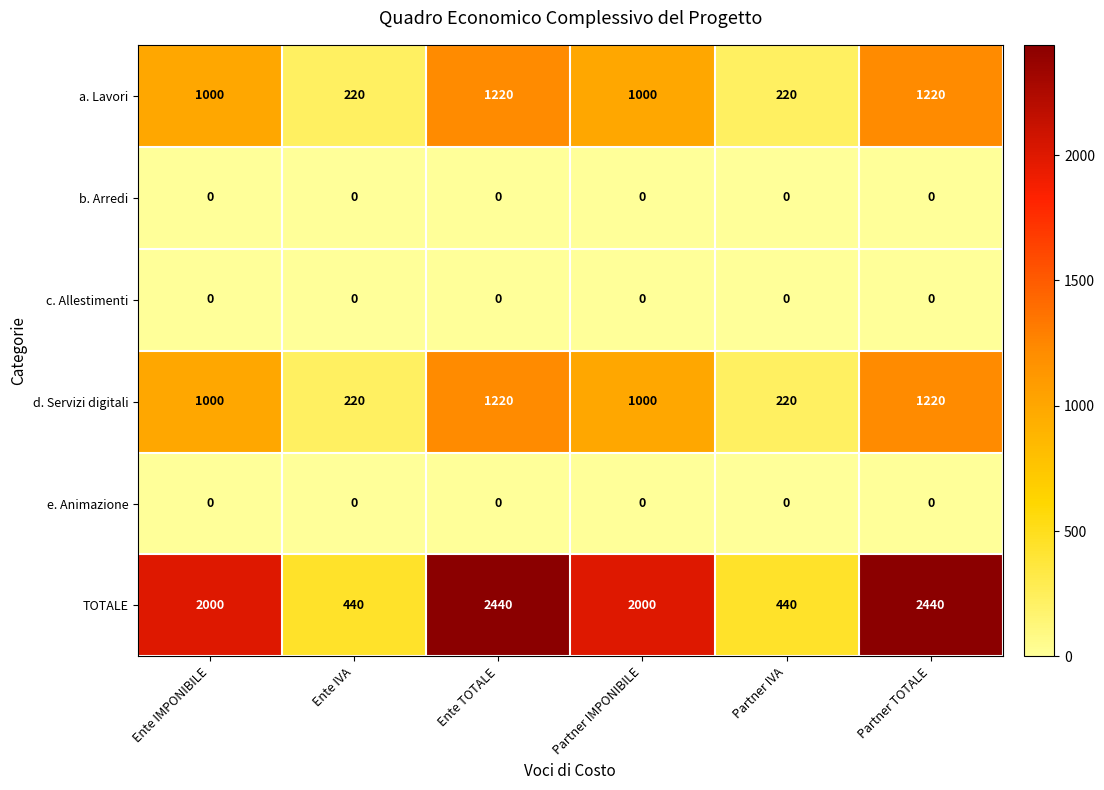

Which series has the widest spread of values?

TOTALE